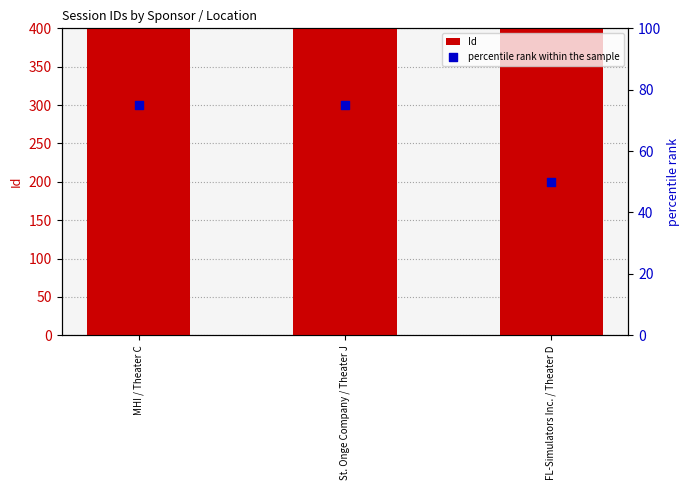

Which series has the largest total across all categories?

Id